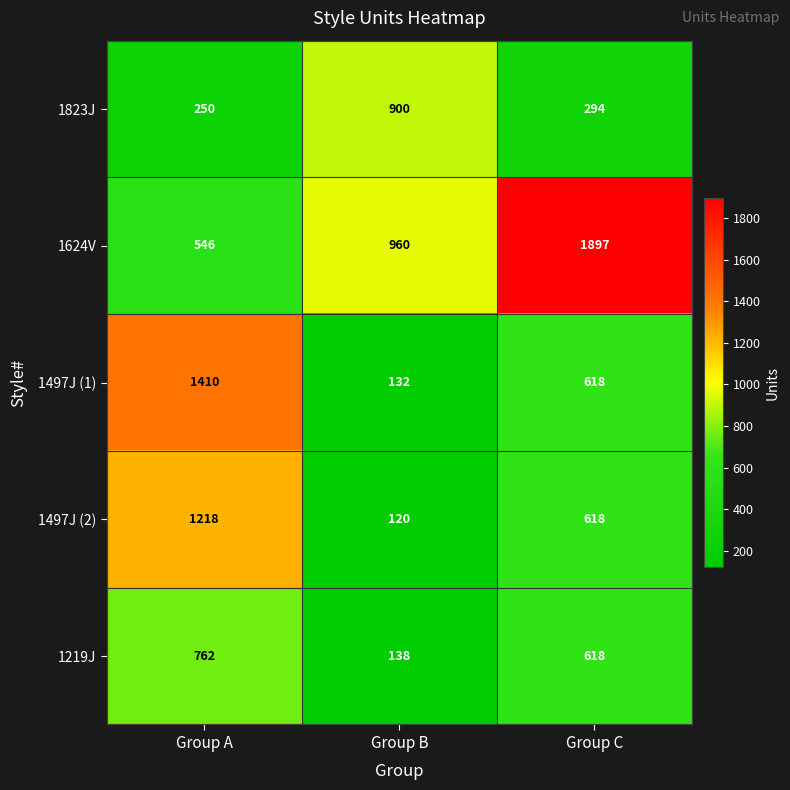

At which label is 1497J (2) closest to 669?

Group C